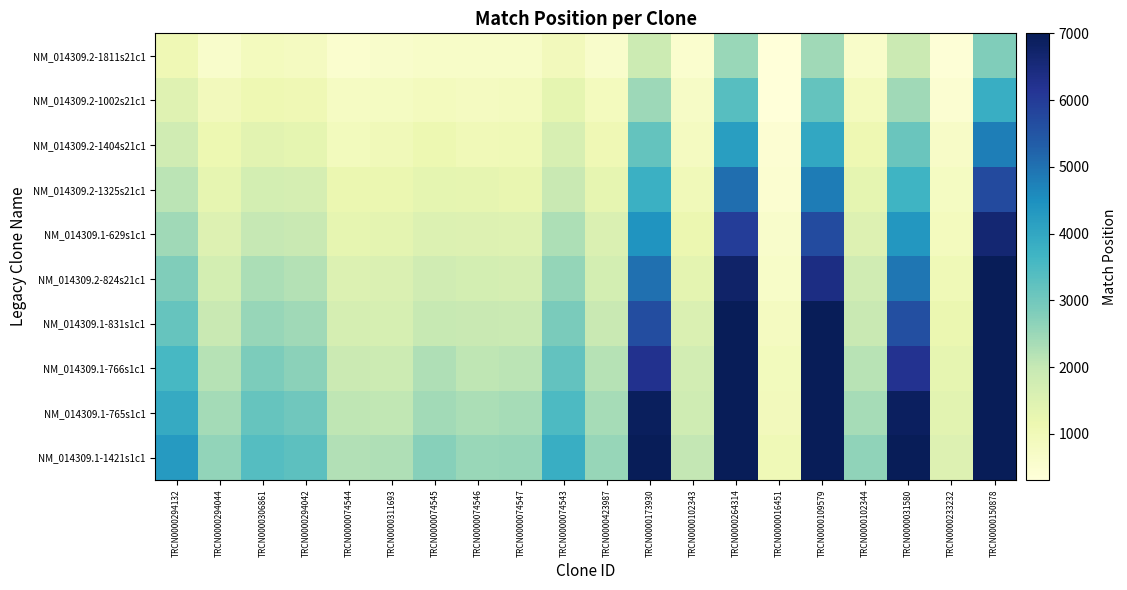

Rank the series by their maximum value, from lowest to highest.

NM_014309.2-1811s21c1, NM_014309.2-1002s21c1, NM_014309.2-1404s21c1, NM_014309.2-1325s21c1, NM_014309.1-629s1c1, NM_014309.2-824s21c1, NM_014309.1-831s1c1, NM_014309.1-766s1c1, NM_014309.1-765s1c1, NM_014309.1-1421s1c1